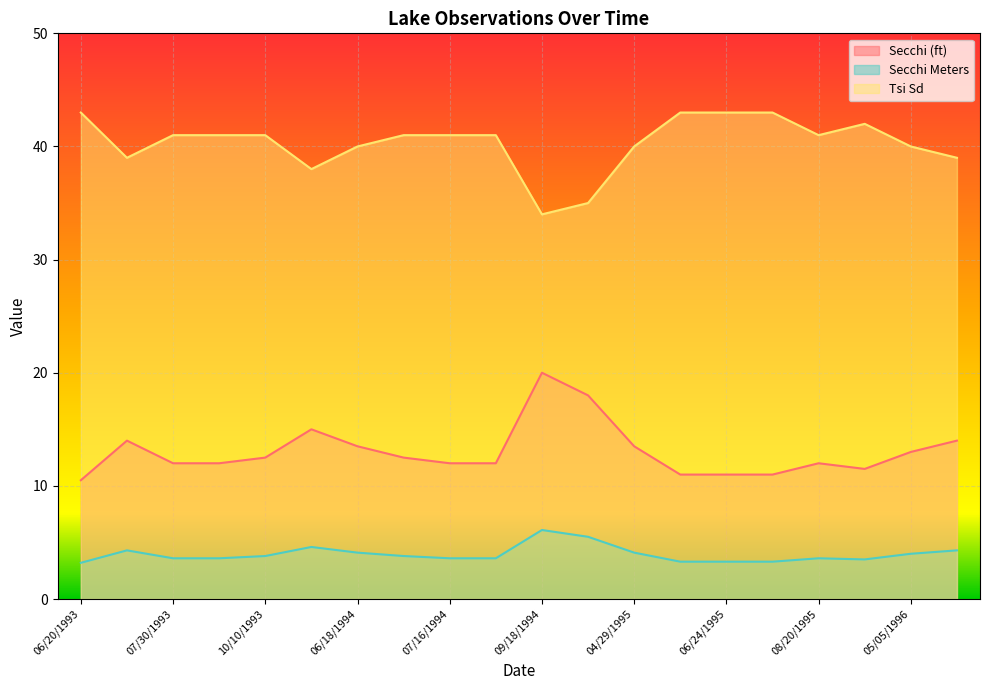

At 06/24/1995, list the series in order from smallest to largest.

Secchi Meters, Secchi (ft), Tsi Sd